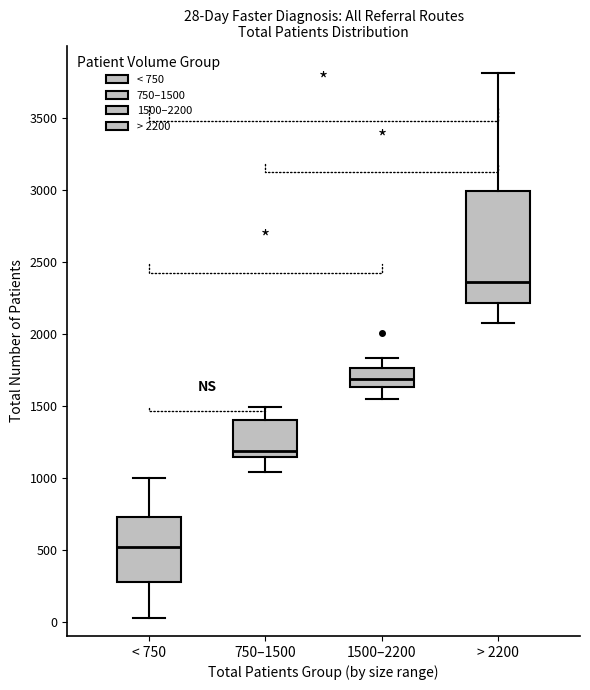

Which box's median line is the lowest?

< 750